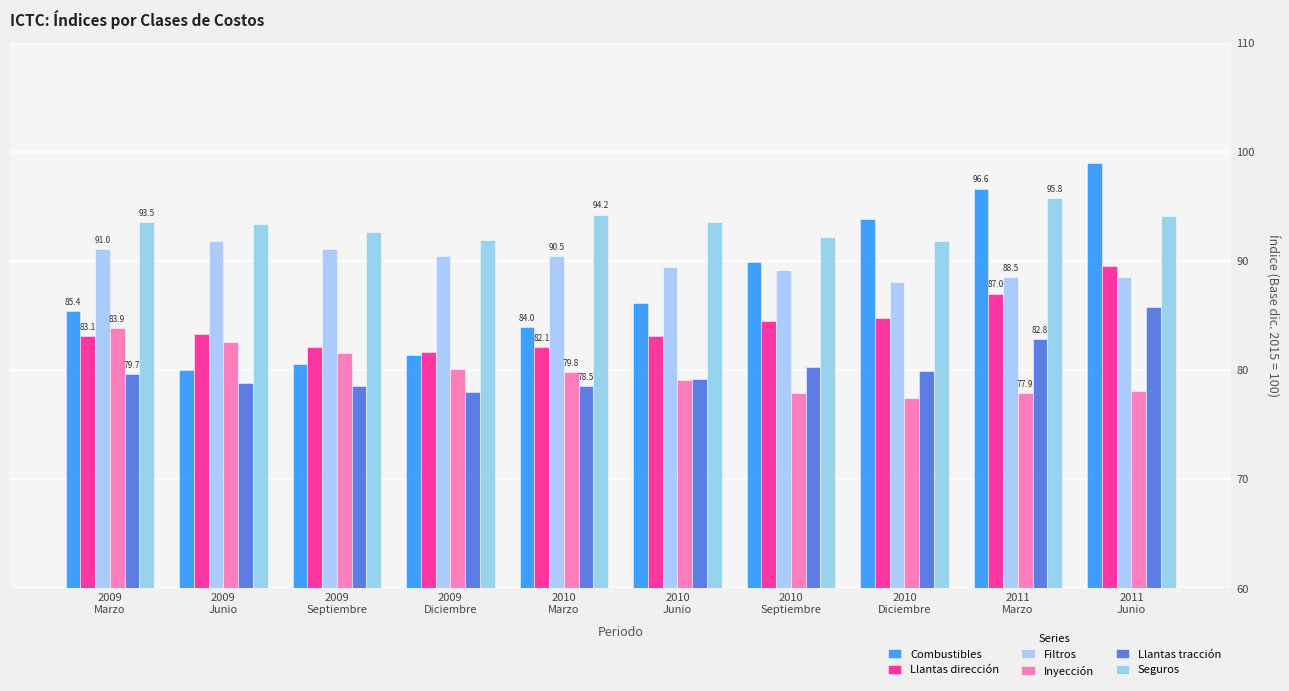

Which series changed the most between 2009
Marzo and 2010
Septiembre?

Inyección